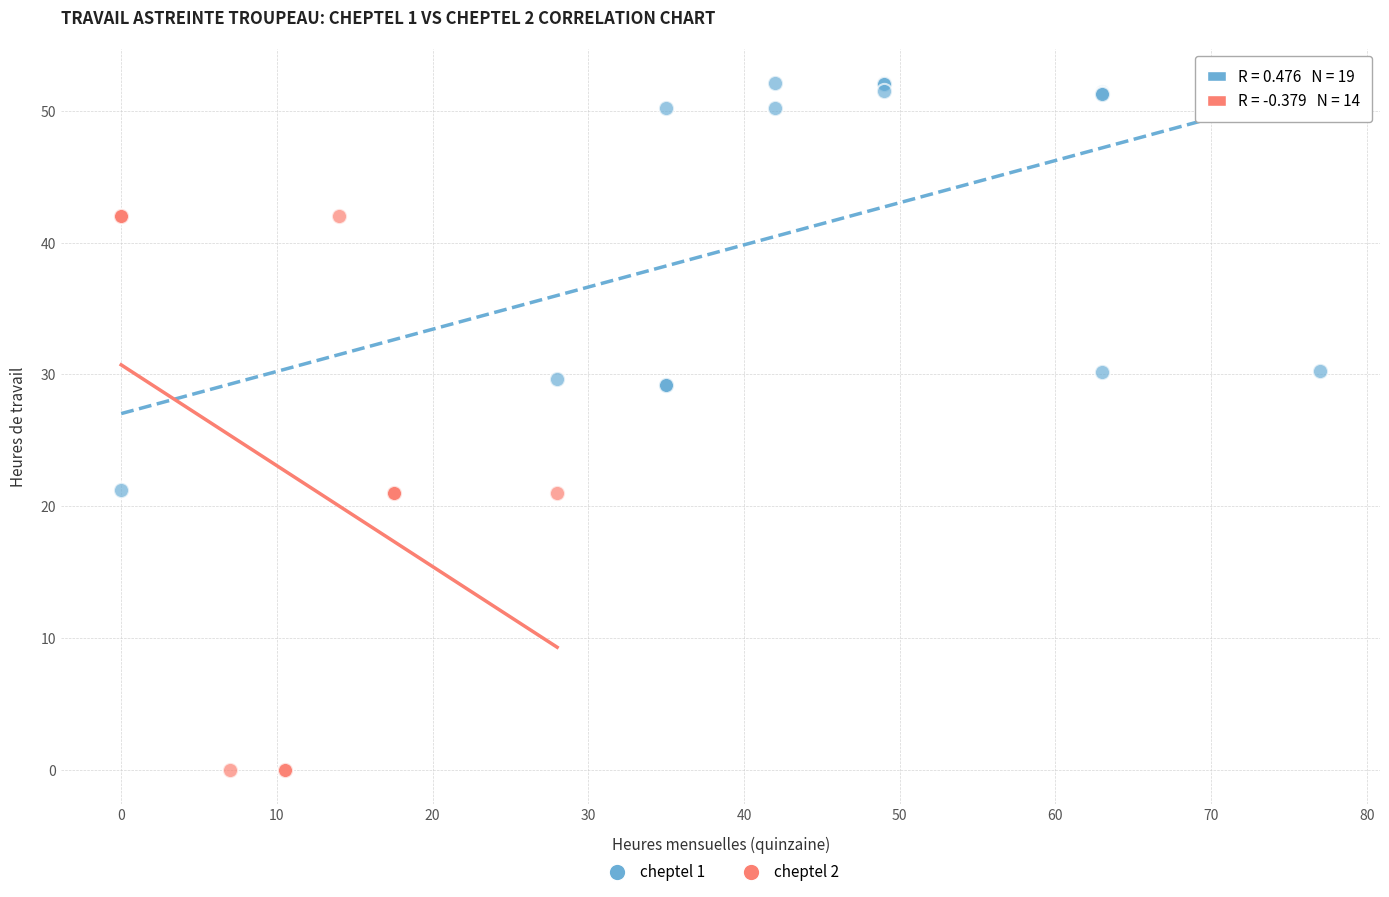

Which series reaches the maximum Y coordinate?

cheptel 1